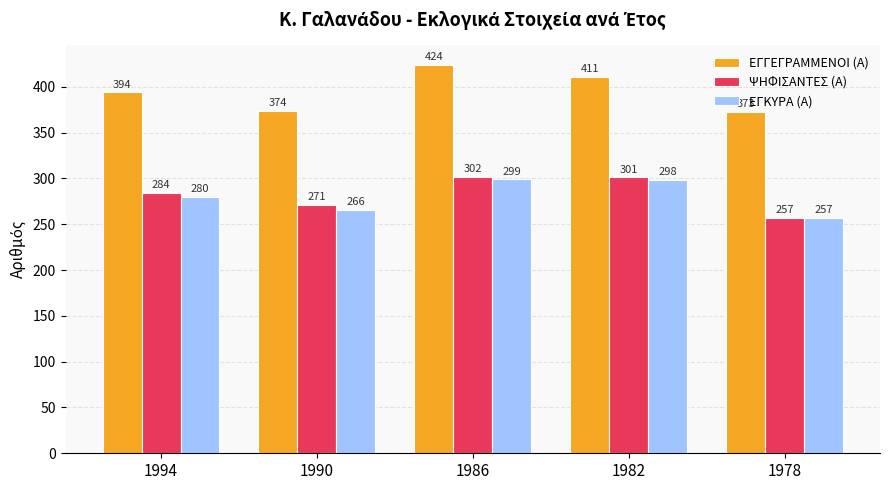

How many data points does each series have?

5